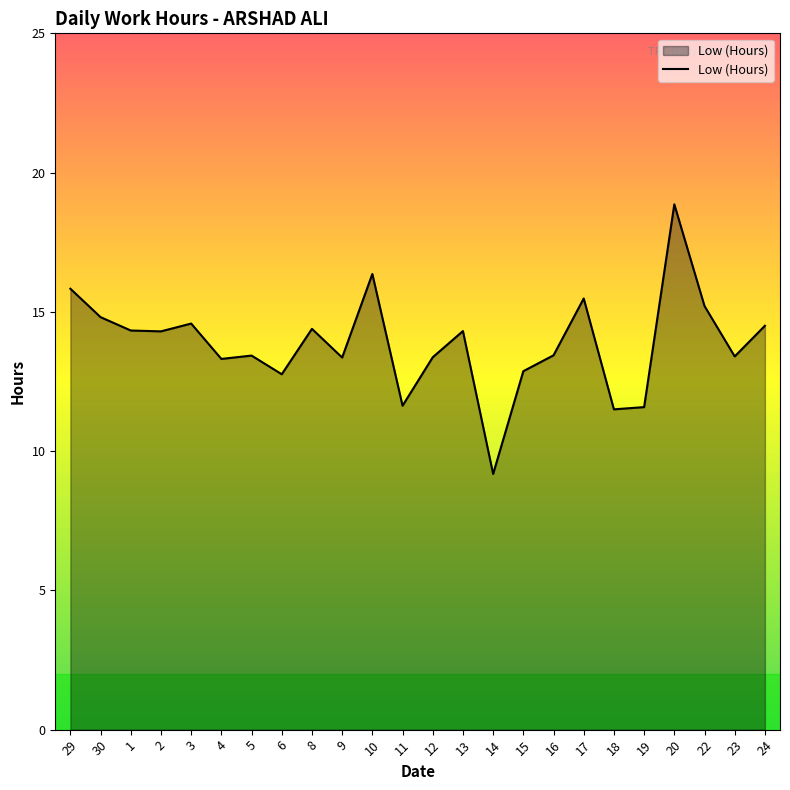

Count the number of data series in this chart.

1